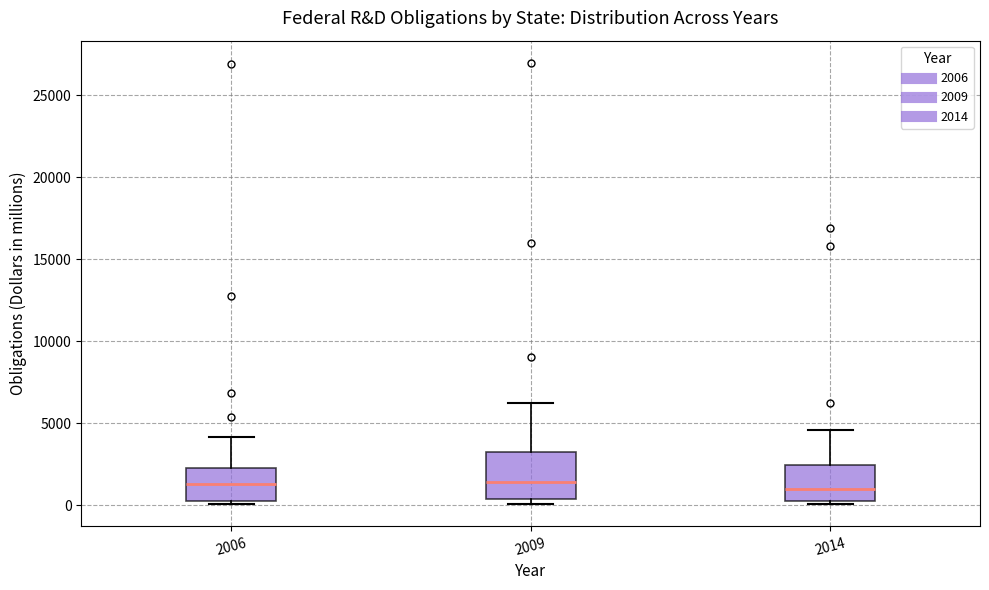

Where is the upper edge of the box at x = 2006 on the y-axis? The values are not printed on the chart, so give them approximately, as read against the axis.

2500